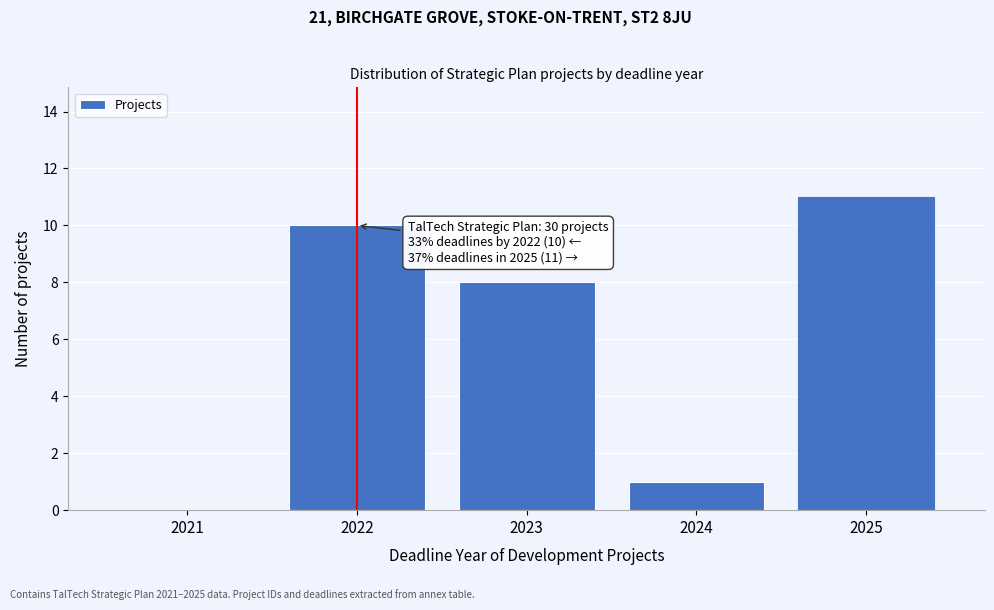

Reading left to right, what are all the values shown in this chart?

2021=0	2022=10	2023=8	2024=1	2025=11